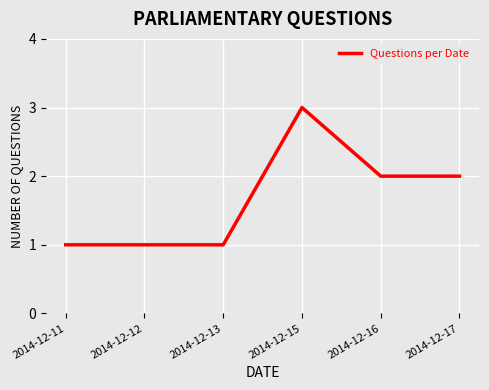

Count the number of categories in the chart.

6